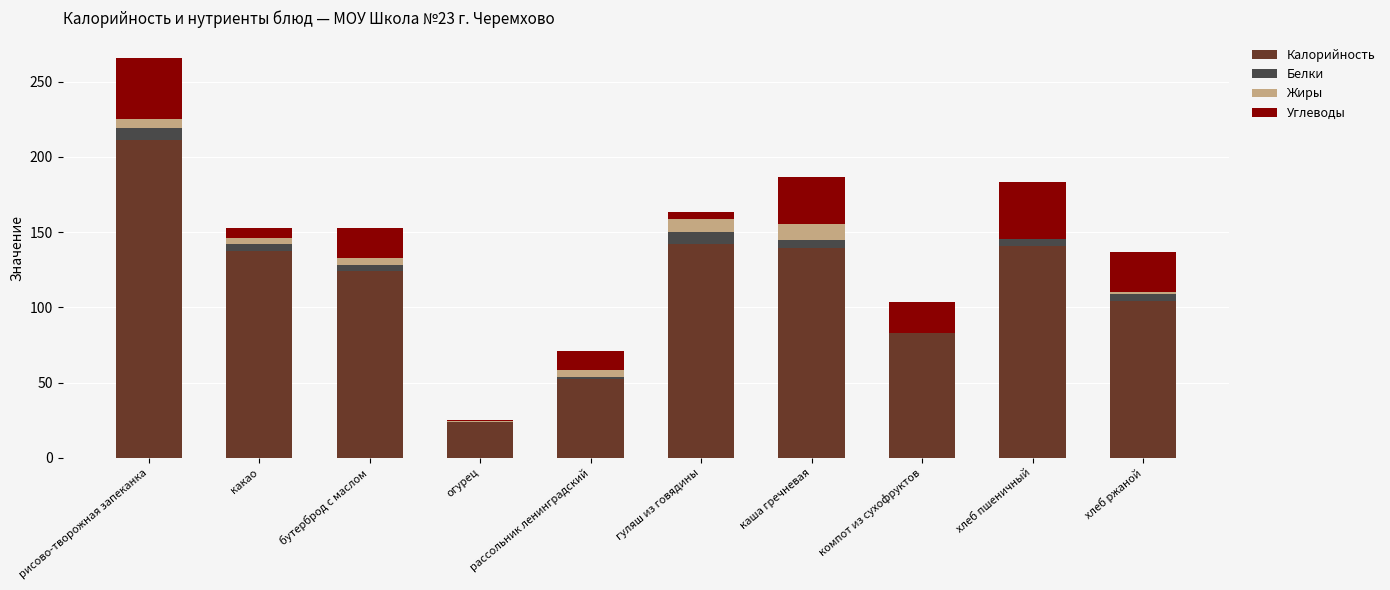

At which category is the sum across all series the highest?

рисово-творожная запеканка